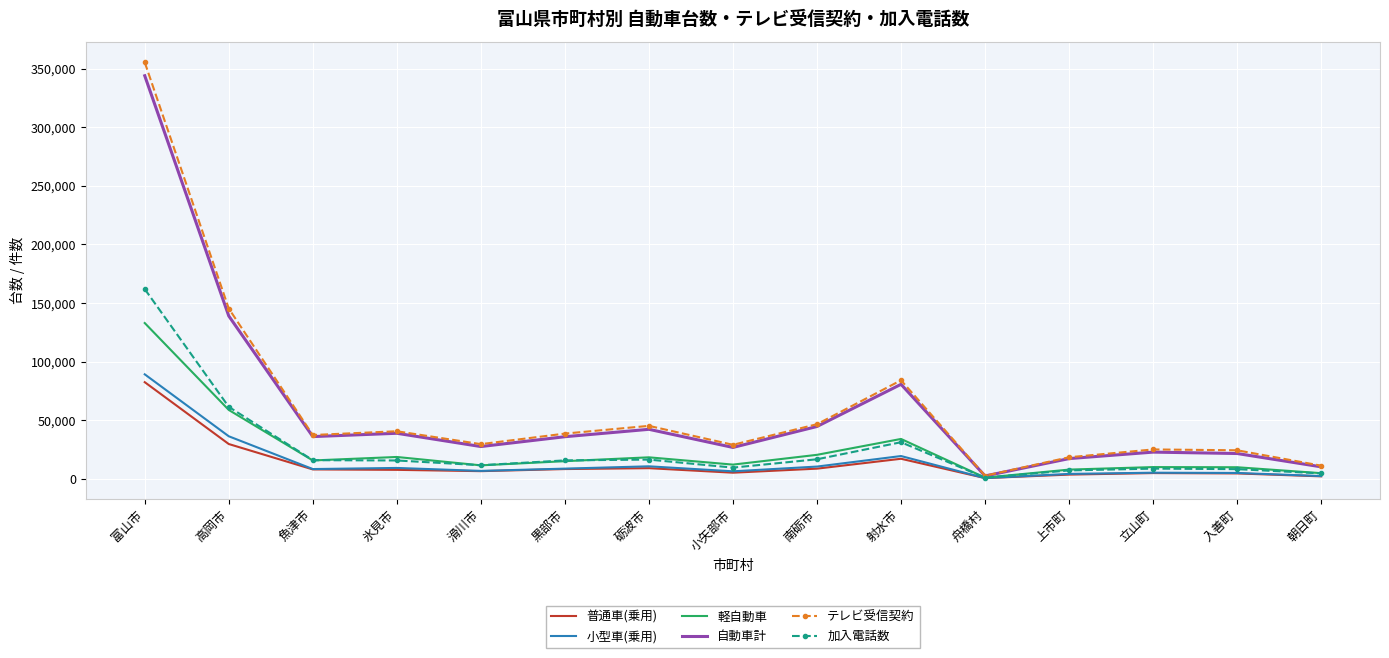

Which label corresponds to the largest value in the chart?

富山市